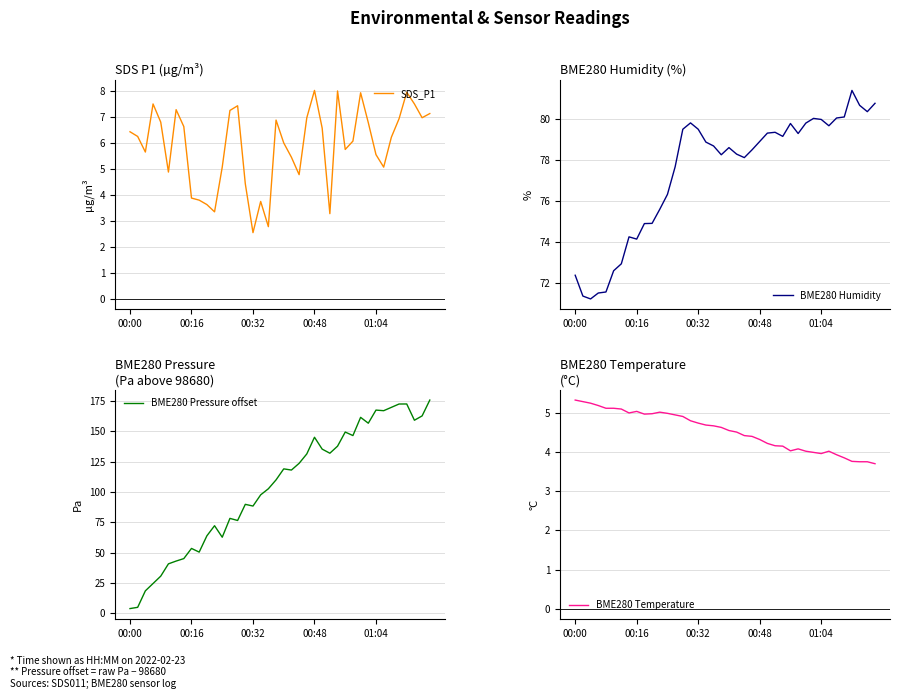

What is the highest value of the SDS_P1 series?

8.0